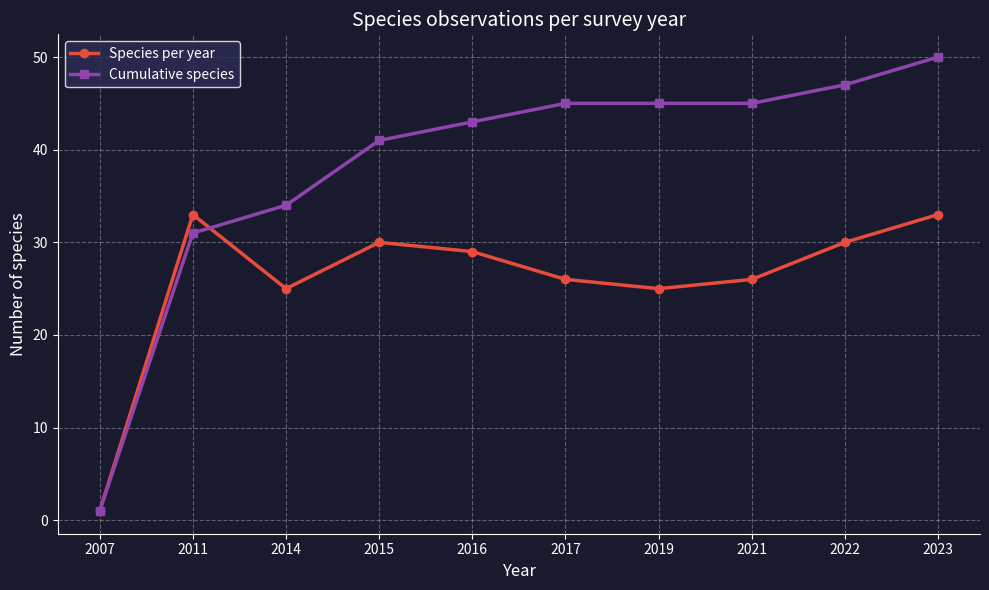

Read the Species per year value at 2023.

33